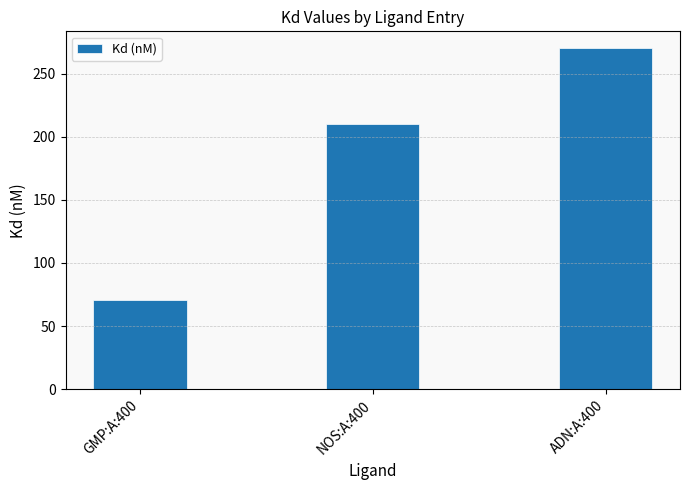

What is the sum of the values at ADN:A:400 and GMP:A:400?

341